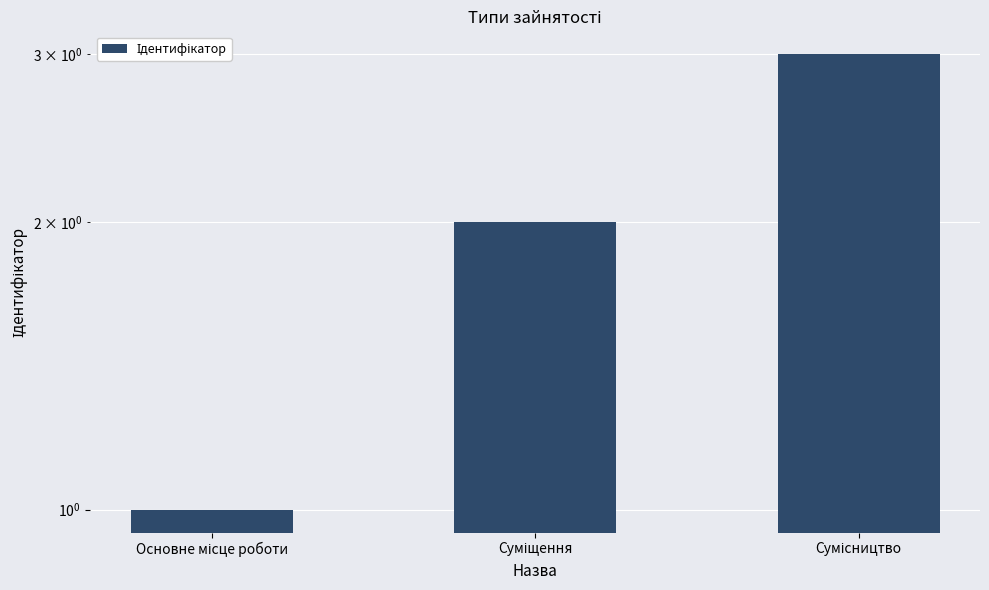

Reading right to left, transcribe all the data shown in this chart.

Сумісництво=3	Суміщення=2	Основне місце роботи=1